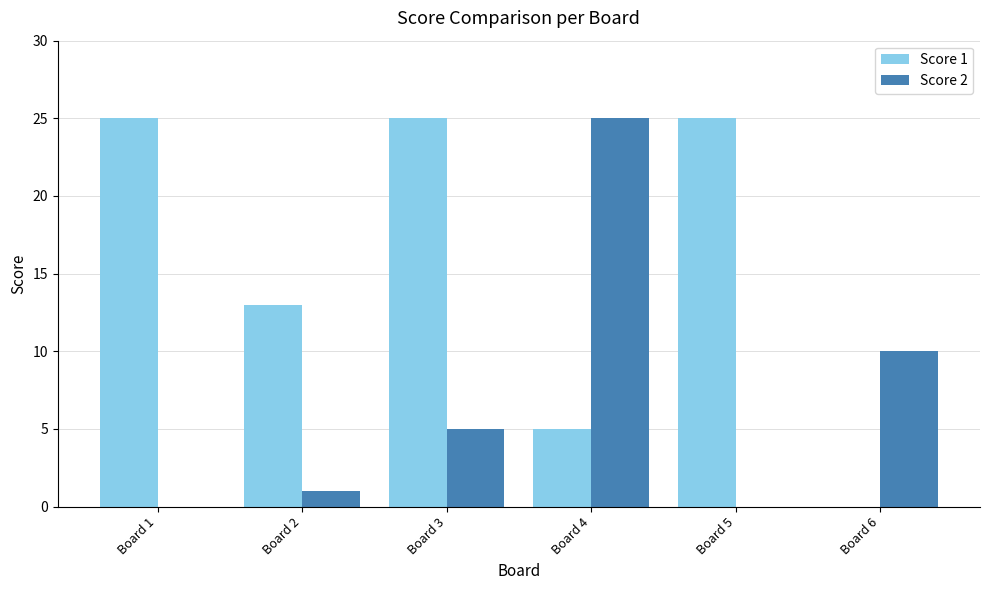

What is the average value of the Score 1 series?

16